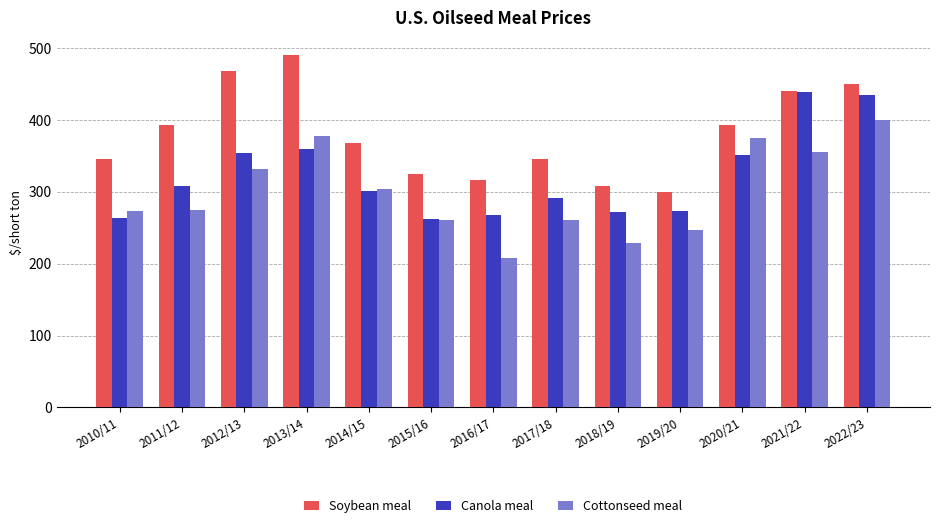

What is the minimum value shown in the chart?

208.6